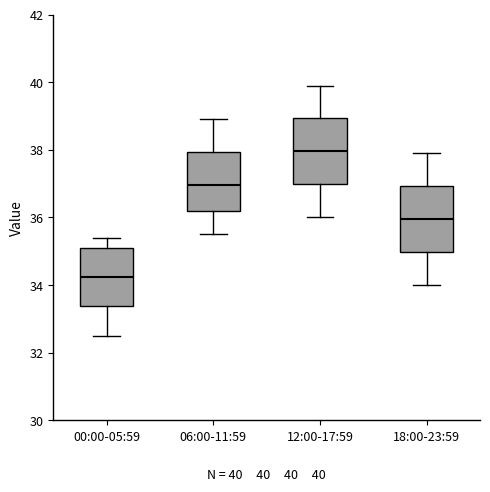

Which box has the lowest median line?

00:00-05:59